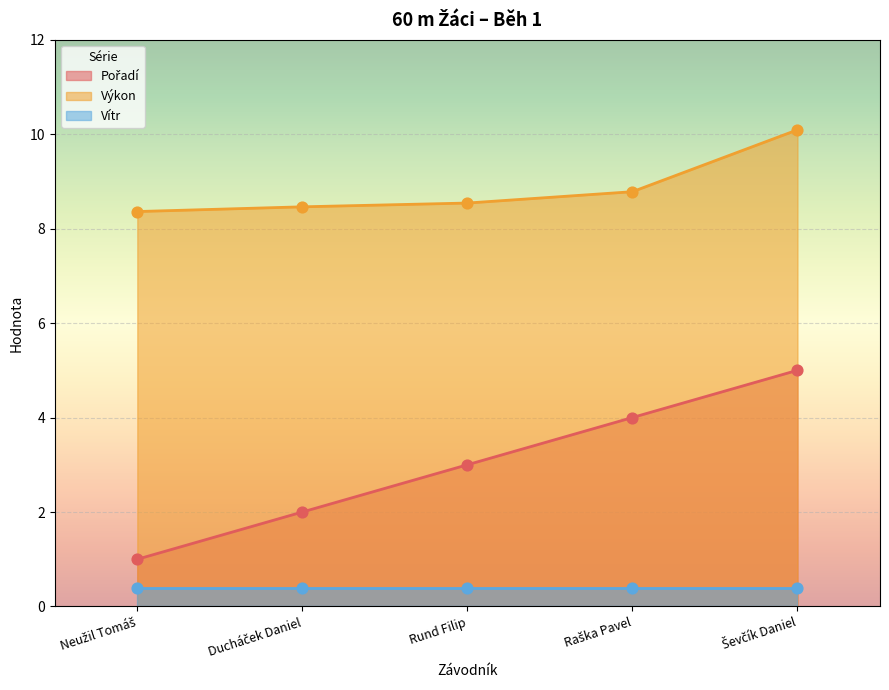

What is the lowest value of the Výkon series?

8.4